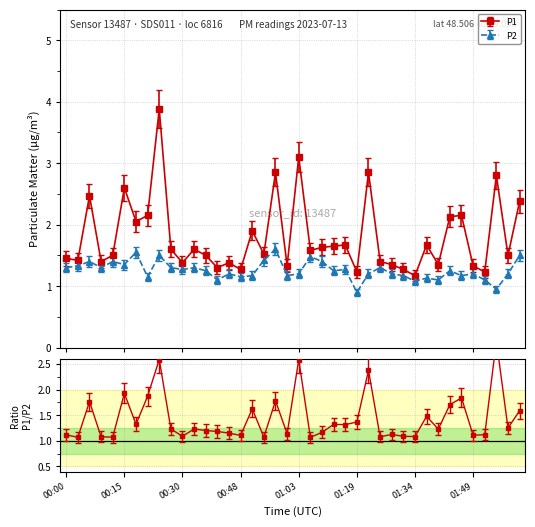

At which category is the sum across all series the highest?

00:24